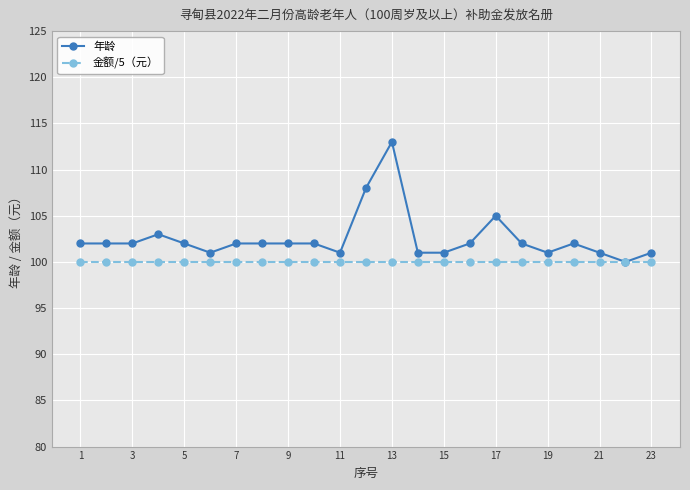

What is the highest value of the 金额/5（元） series?

100